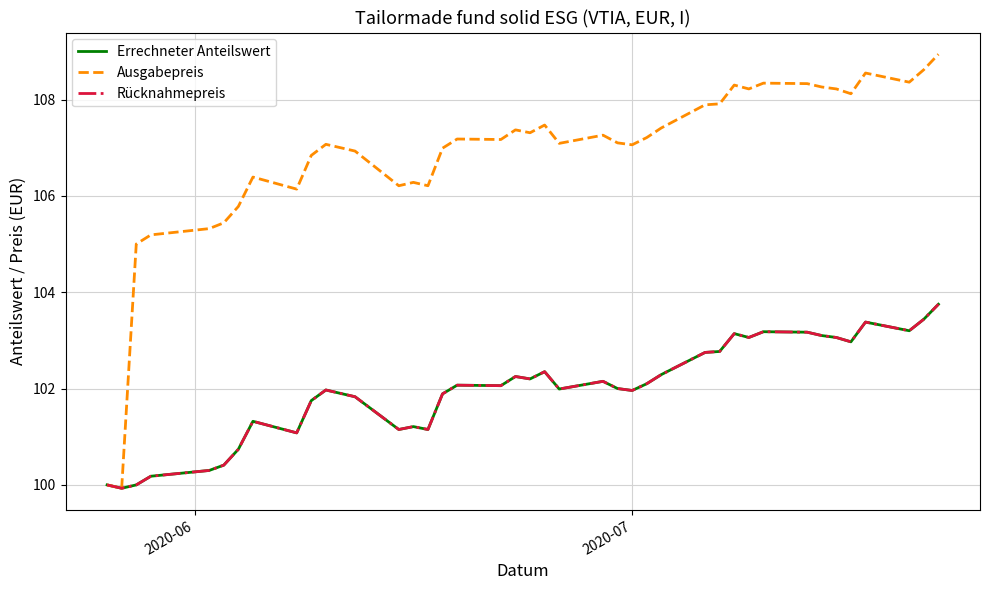

Is this an area chart (filled region under the line)?

No